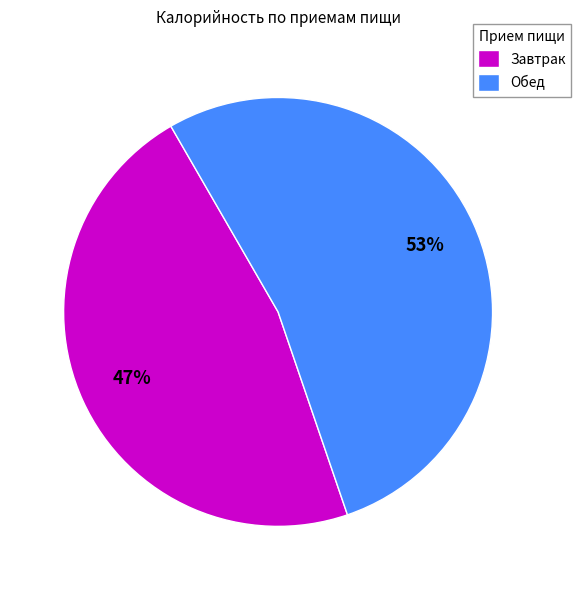

What is the majority slice?

Обед